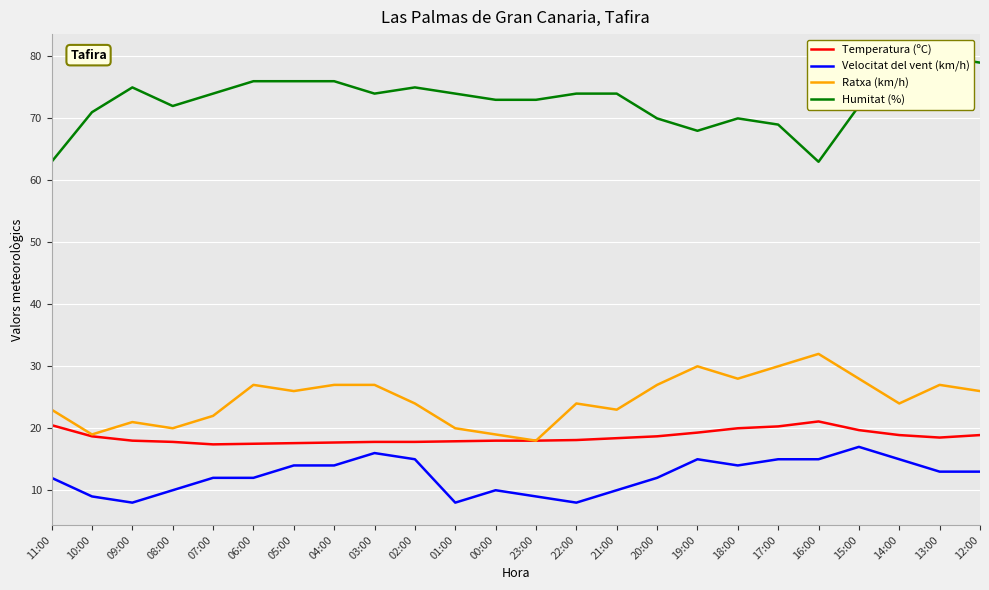

Reading left to right, list all the values displayed in this chart.

Temperatura (ºC): 11:00=20.5	10:00=18.7	09:00=18.0	08:00=17.8	07:00=17.4	06:00=17.5	05:00=17.6	04:00=17.7	03:00=17.8	02:00=17.8	01:00=17.9	00:00=18.0	23:00=18.0	22:00=18.1	21:00=18.4	20:00=18.7	19:00=19.3	18:00=20.0	17:00=20.3	16:00=21.1	15:00=19.7	14:00=18.9	13:00=18.5	12:00=18.9
Velocitat del vent (km/h): 11:00=12.0	10:00=9.0	09:00=8.0	08:00=10.0	07:00=12.0	06:00=12.0	05:00=14.0	04:00=14.0	03:00=16.0	02:00=15.0	01:00=8.0	00:00=10.0	23:00=9.0	22:00=8.0	21:00=10.0	20:00=12.0	19:00=15.0	18:00=14.0	17:00=15.0	16:00=15.0	15:00=17.0	14:00=15.0	13:00=13.0	12:00=13.0
Ratxa (km/h): 11:00=23.0	10:00=19.0	09:00=21.0	08:00=20.0	07:00=22.0	06:00=27.0	05:00=26.0	04:00=27.0	03:00=27.0	02:00=24.0	01:00=20.0	00:00=19.0	23:00=18.0	22:00=24.0	21:00=23.0	20:00=27.0	19:00=30.0	18:00=28.0	17:00=30.0	16:00=32.0	15:00=28.0	14:00=24.0	13:00=27.0	12:00=26.0
Humitat (%): 11:00=63.0	10:00=71.0	09:00=75.0	08:00=72.0	07:00=74.0	06:00=76.0	05:00=76.0	04:00=76.0	03:00=74.0	02:00=75.0	01:00=74.0	00:00=73.0	23:00=73.0	22:00=74.0	21:00=74.0	20:00=70.0	19:00=68.0	18:00=70.0	17:00=69.0	16:00=63.0	15:00=72.0	14:00=80.0	13:00=80.0	12:00=79.0